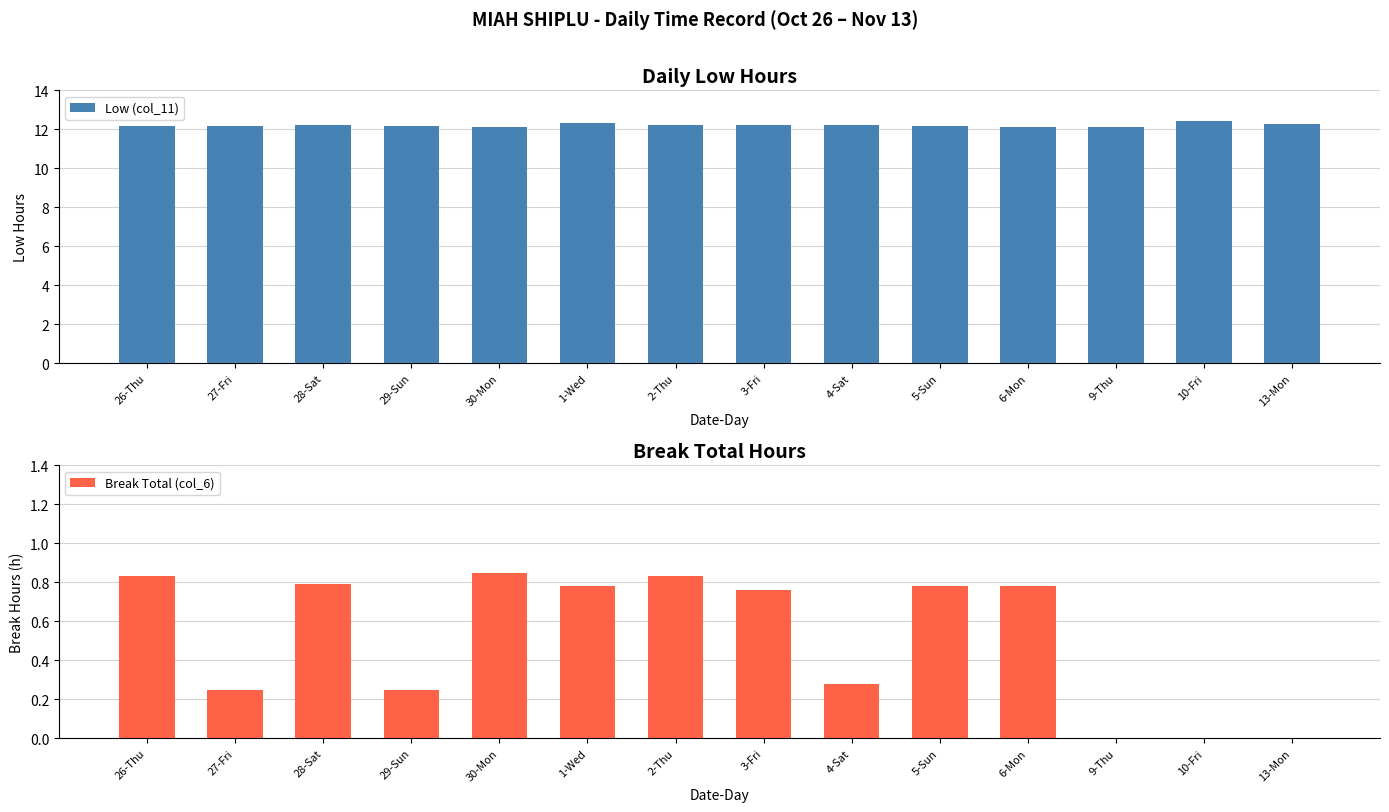

Is the value of Break Total (col_6) at 6-Mon greater than the value of Low (col_11) at 3-Fri?

No